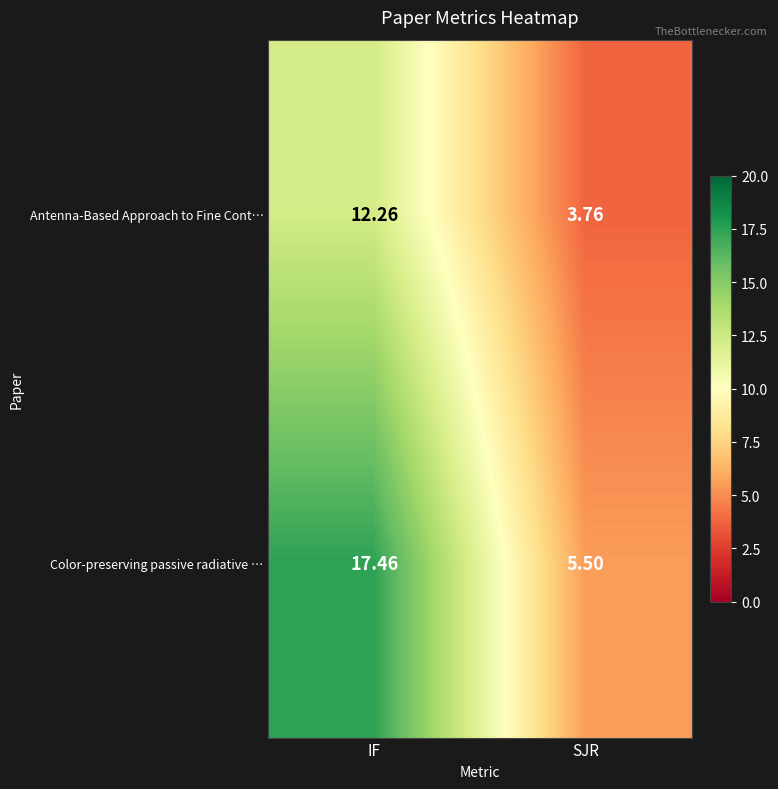

Which series has the widest spread of values?

Color-preserving passive radiative …